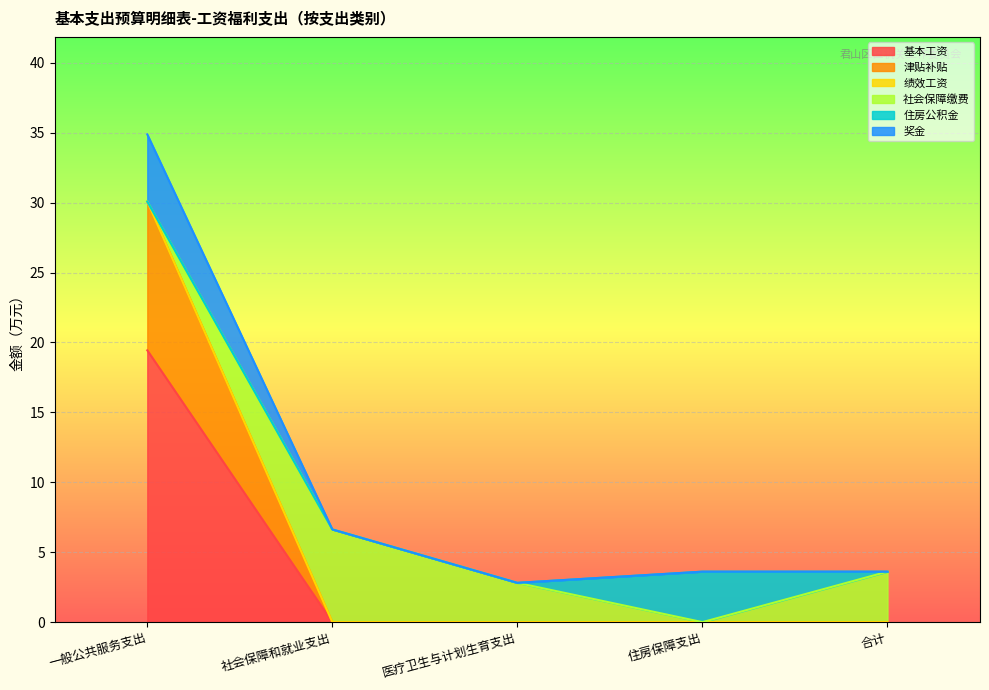

The 基本工资 series shows 12.1 at 一般公共服务支出. True or false?

False